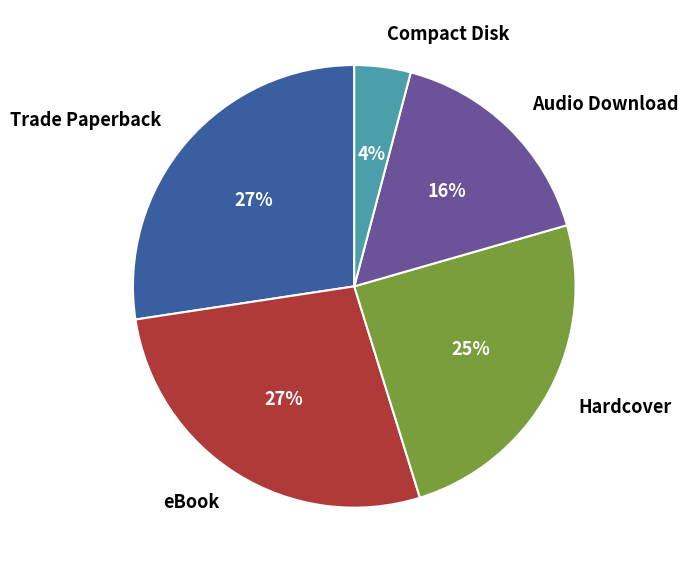

To the nearest percent, what portion does Hardcover represent?

25%